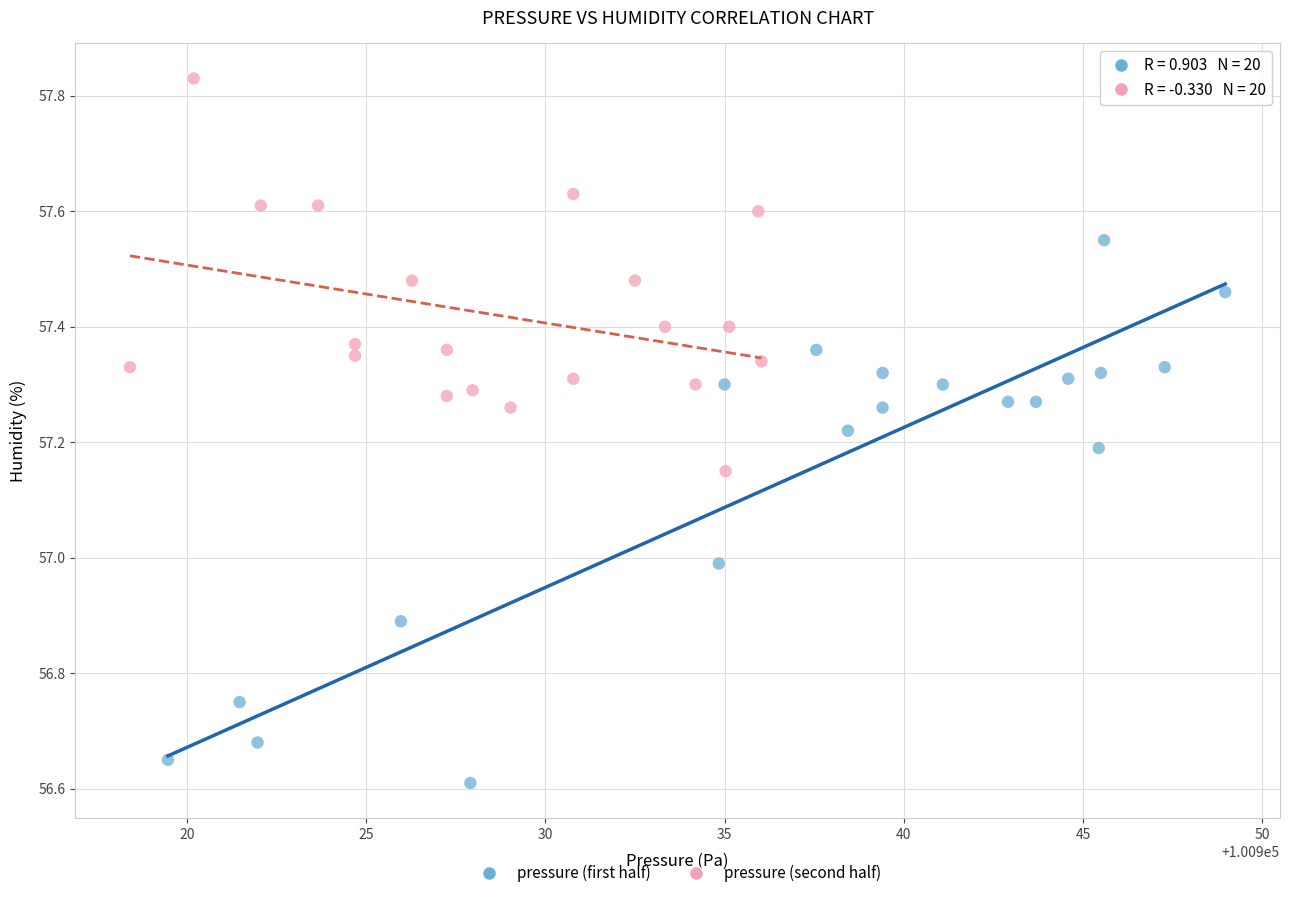

Which series reaches the minimum Y coordinate?

pressure (first half)